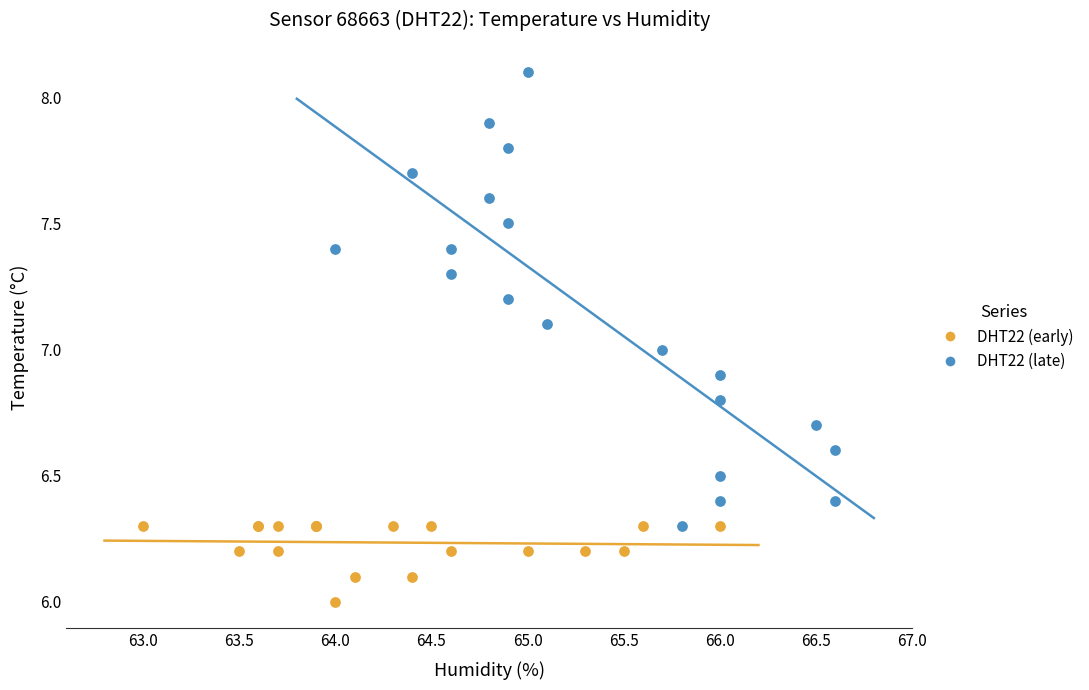

Which series reaches the maximum Y coordinate?

DHT22 (late)